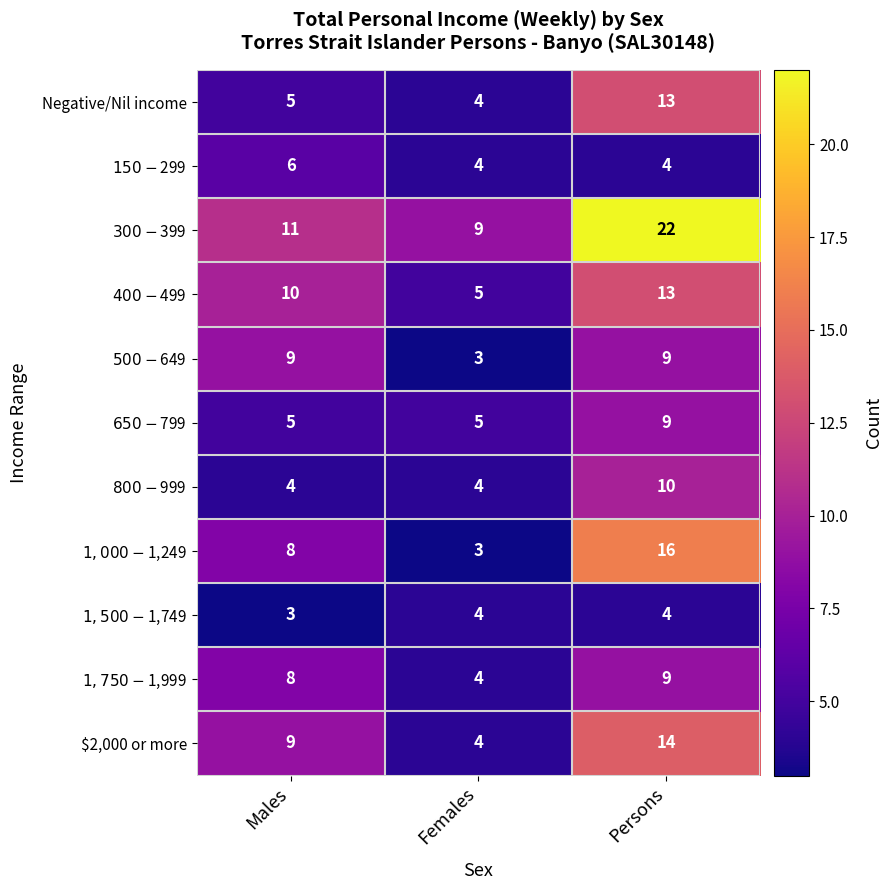

What is the difference between the highest and lowest values at Persons?

18